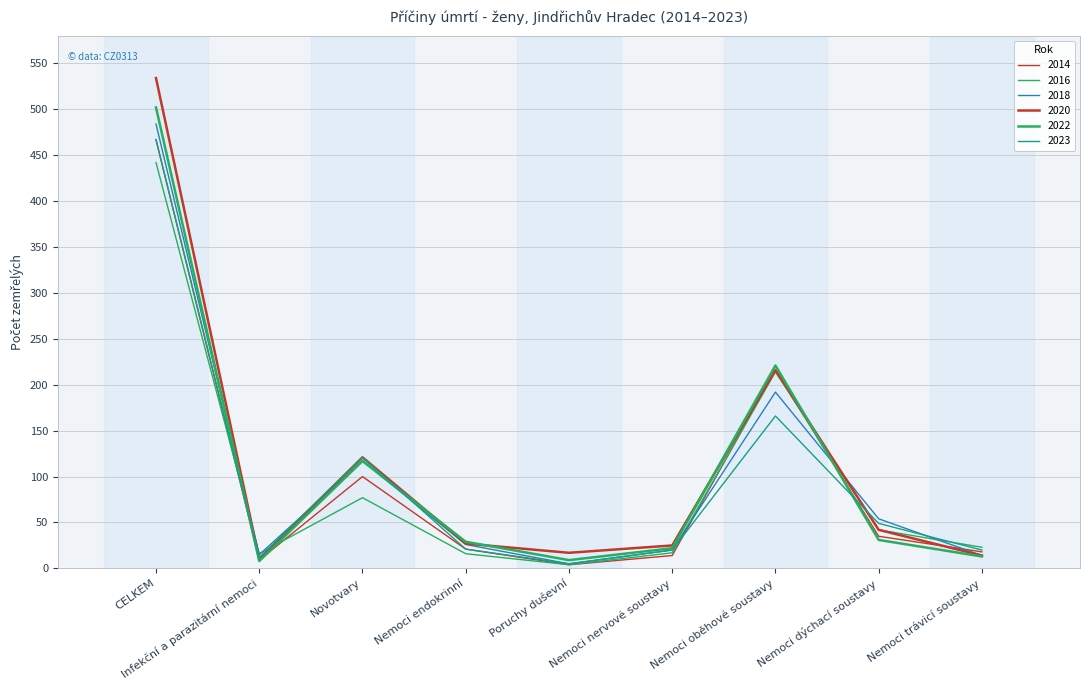

What is the sum of all 2018 values?

927